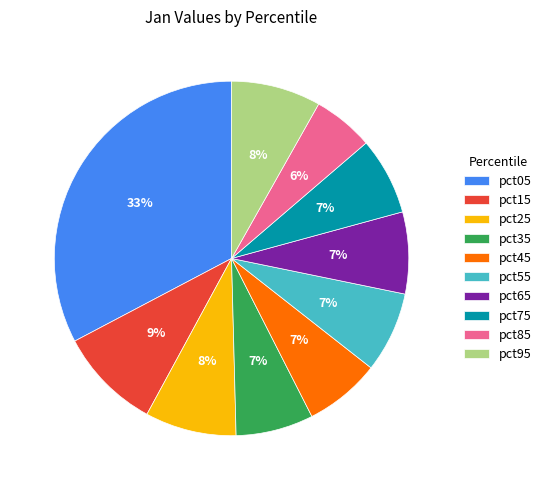

Is the sum of pct55 and pct85 greater than half?

No